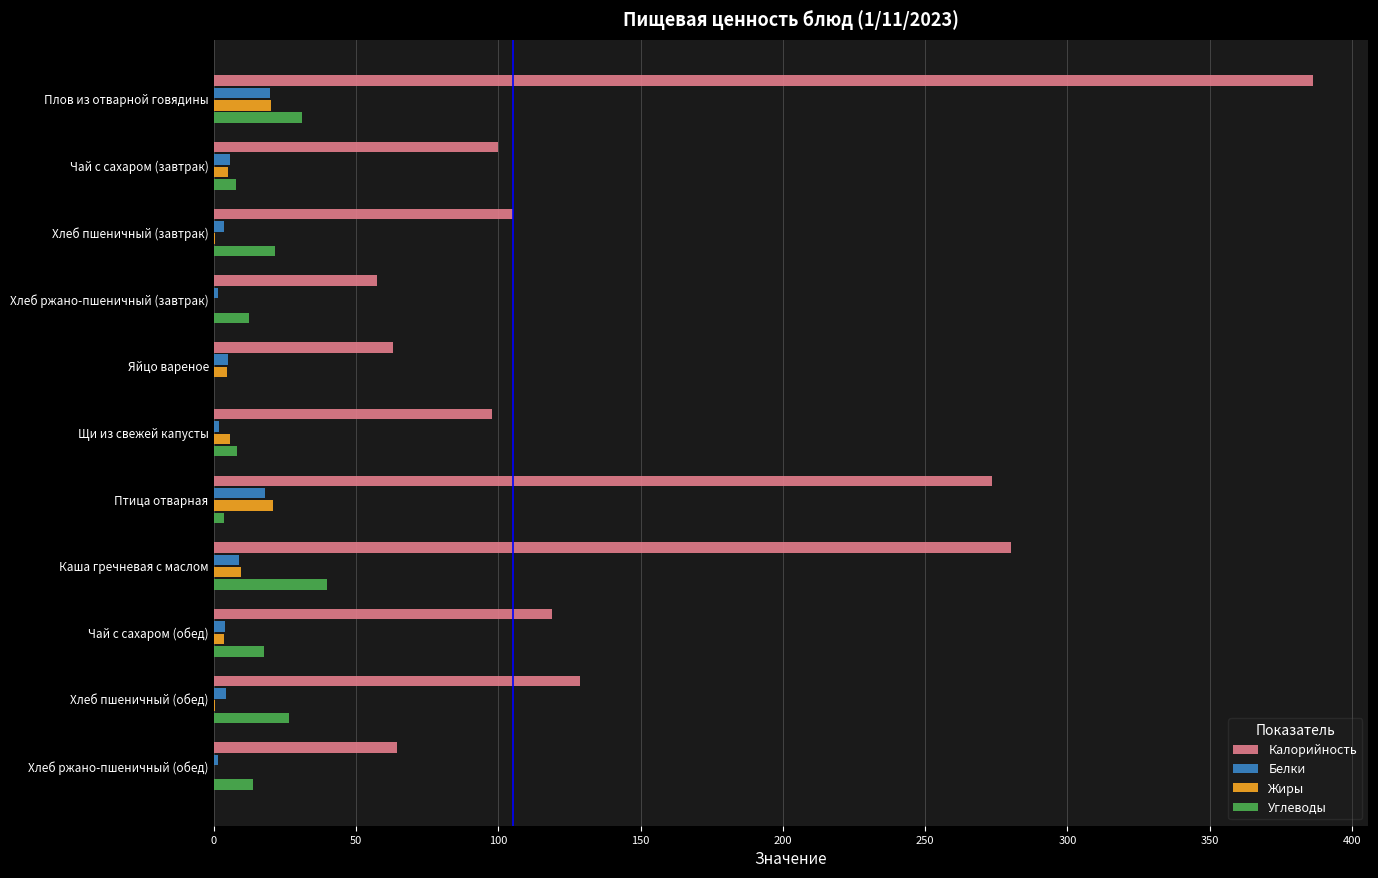

What is the sum of all Белки values?

74.4